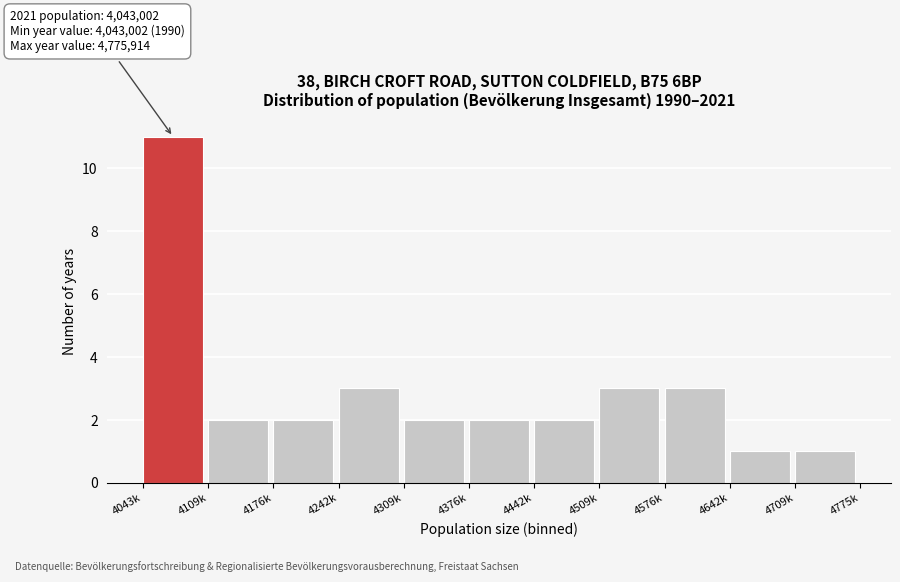

Reading left to right, extract all data points from this chart.

11	2	2	3	2	2	2	3	3	1	1